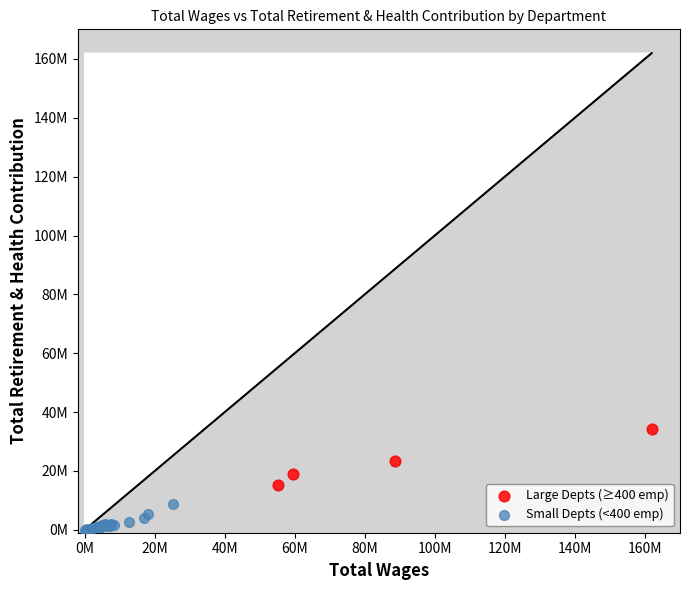

What are all the series names shown in the legend?

Large Depts (≥400 emp), Small Depts (<400 emp)